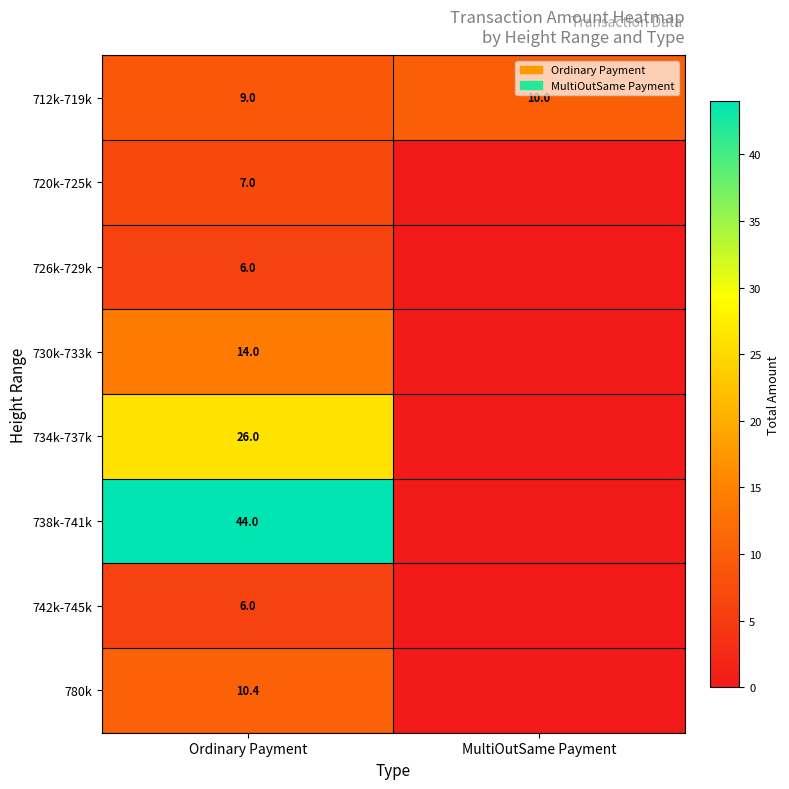

What is the total value across all series at Ordinary Payment?

122.4